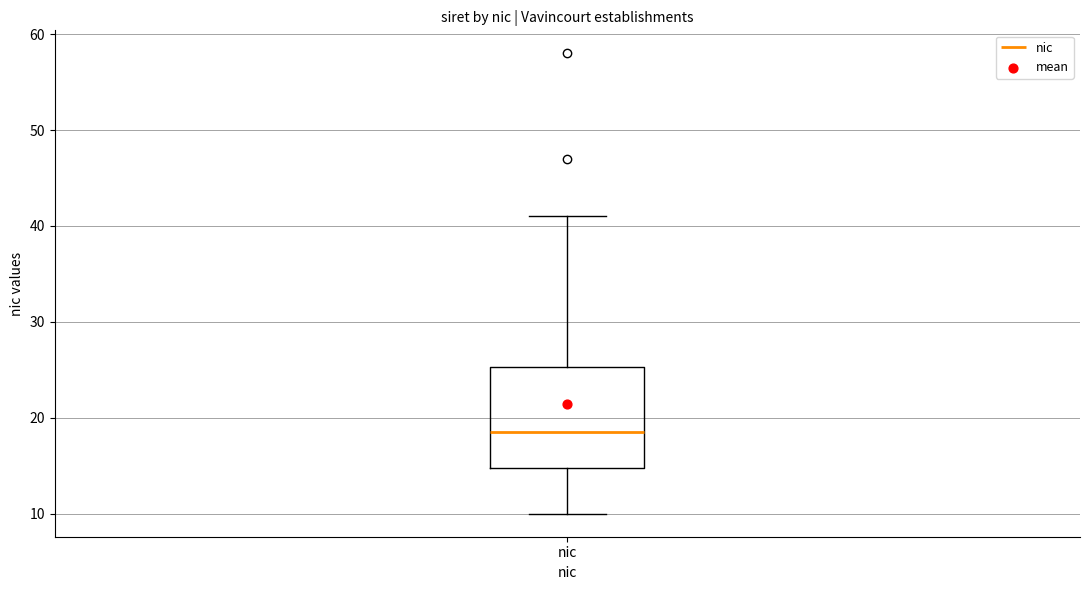

Where is the lower edge of the box for nic on the y-axis? The values are not printed on the chart, so give them approximately, as read against the axis.

15